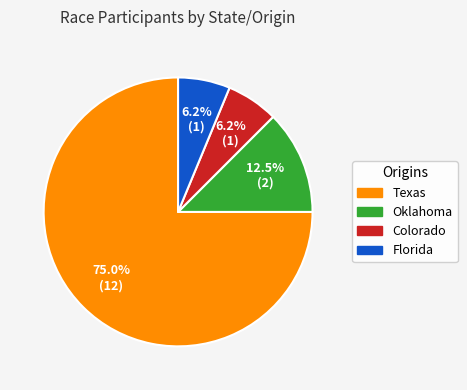

Do Oklahoma and Florida together represent more than half of the pie?

No